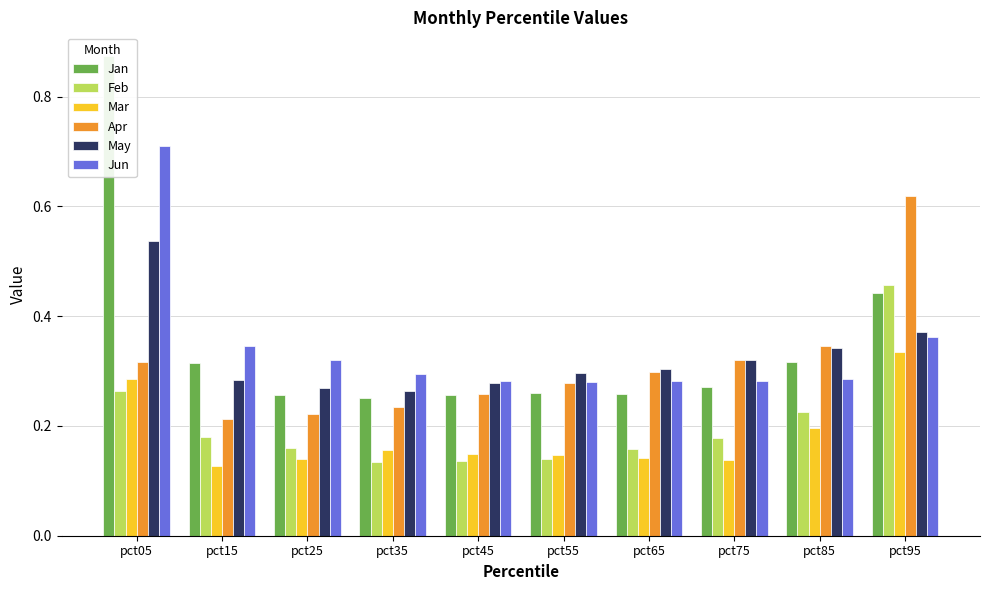

The value of Jan at pct05 is 0.3. True or false?

False